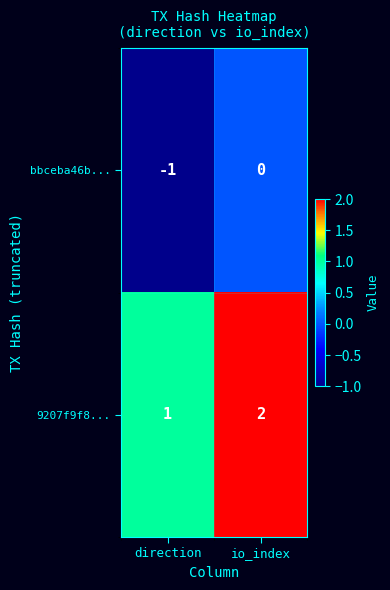

Which category has the highest value in the bbceba46b... series?

io_index